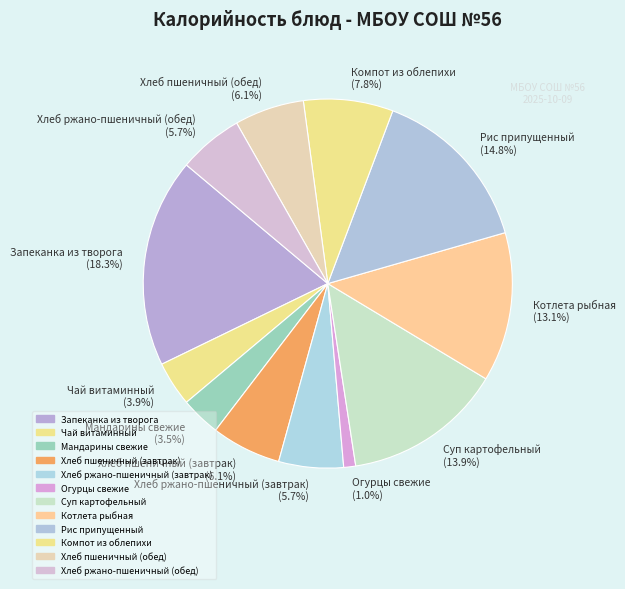

To the nearest percent, what portion does Хлеб ржано-пшеничный (обед) represent?

6%